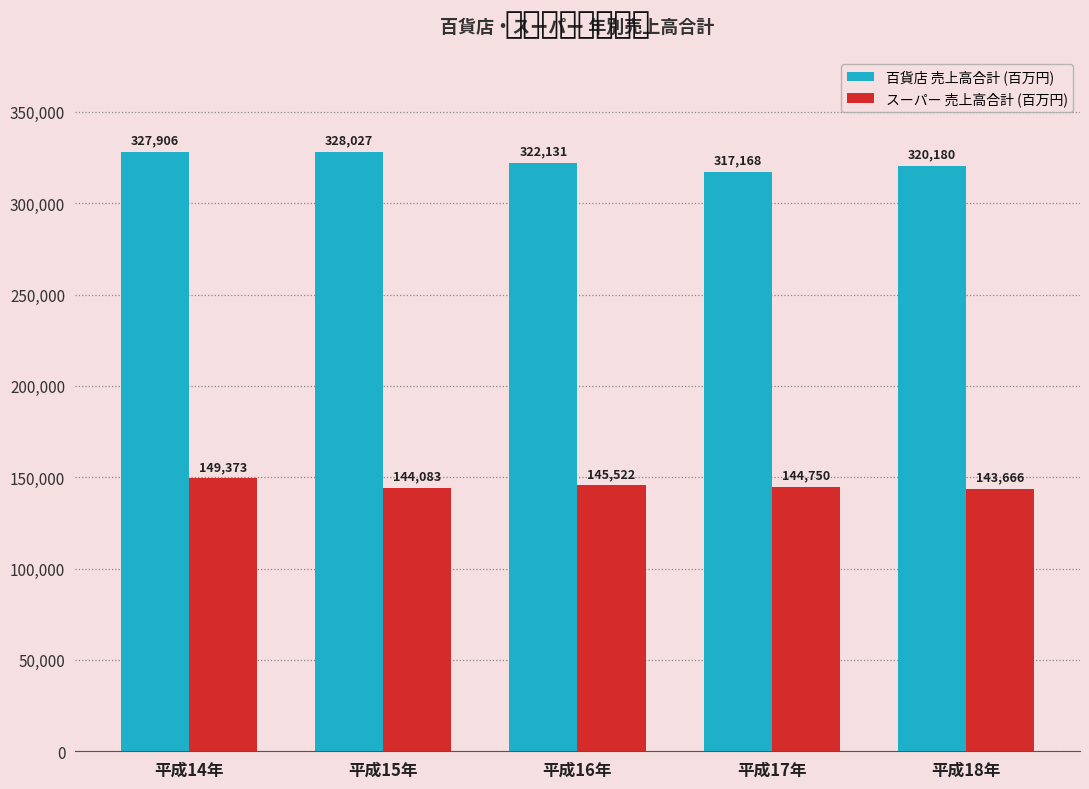

What is the value of the スーパー 売上高合計 (百万円) bar at the 3rd from the left?

145522